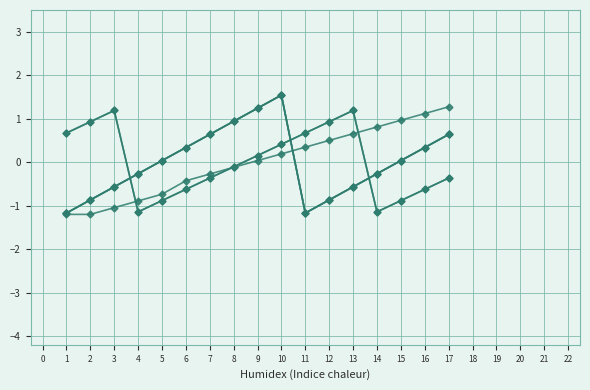

Reading left to right, what are all the values shown in this chart?

январь: -1.2	-0.9	-0.6	-0.3	0.0	0.3	0.6	0.9	1.2	1.5	-1.2	-0.9	-0.6	-0.3	0.0	0.3	0.6
февраль: 0.7	0.9	1.2	-1.1	-0.9	-0.6	-0.4	-0.1	0.2	0.4	0.7	0.9	1.2	-1.1	-0.9	-0.6	-0.4
март: 0.7	0.9	1.2	-1.1	-0.9	-0.6	-0.4	-0.1	0.2	0.4	0.7	0.9	1.2	-1.1	-0.9	-0.6	-0.4
апрель: -1.2	-0.9	-0.6	-0.3	0.0	0.3	0.6	0.9	1.2	1.5	-1.2	-0.9	-0.6	-0.3	0.0	0.3	0.6
май: -1.2	-0.9	-0.6	-0.3	0.0	0.3	0.6	0.9	1.2	1.5	-1.2	-0.9	-0.6	-0.3	0.0	0.3	0.6
сентябрь: -1.2	-1.2	-1.0	-0.9	-0.7	-0.4	-0.3	-0.1	0.0	0.2	0.3	0.5	0.7	0.8	1.0	1.1	1.3